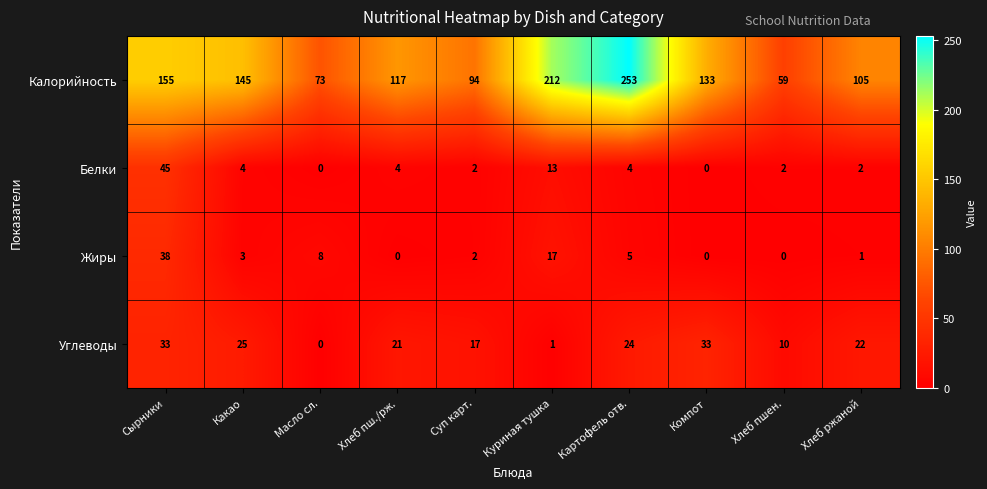

Which series has the largest total across all categories?

Калорийность